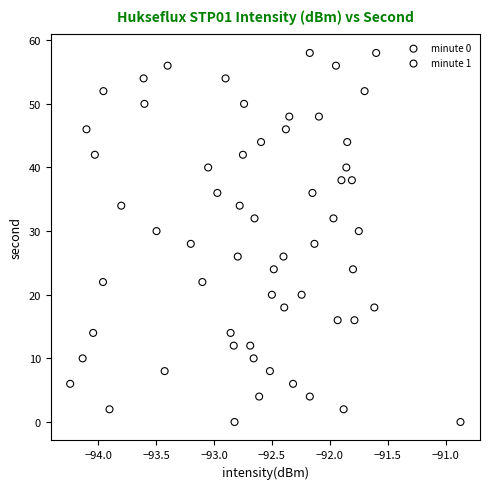

What are all the series names shown in the legend?

minute 0, minute 1